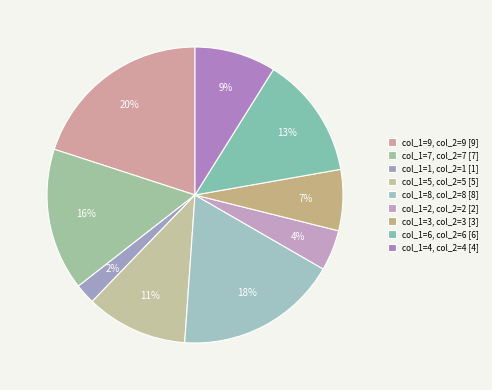

Count the number of slices in the pie.

9